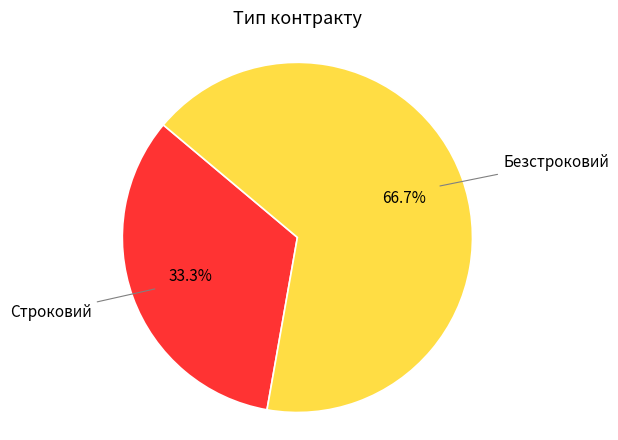

Does any single category account for the majority?

Yes